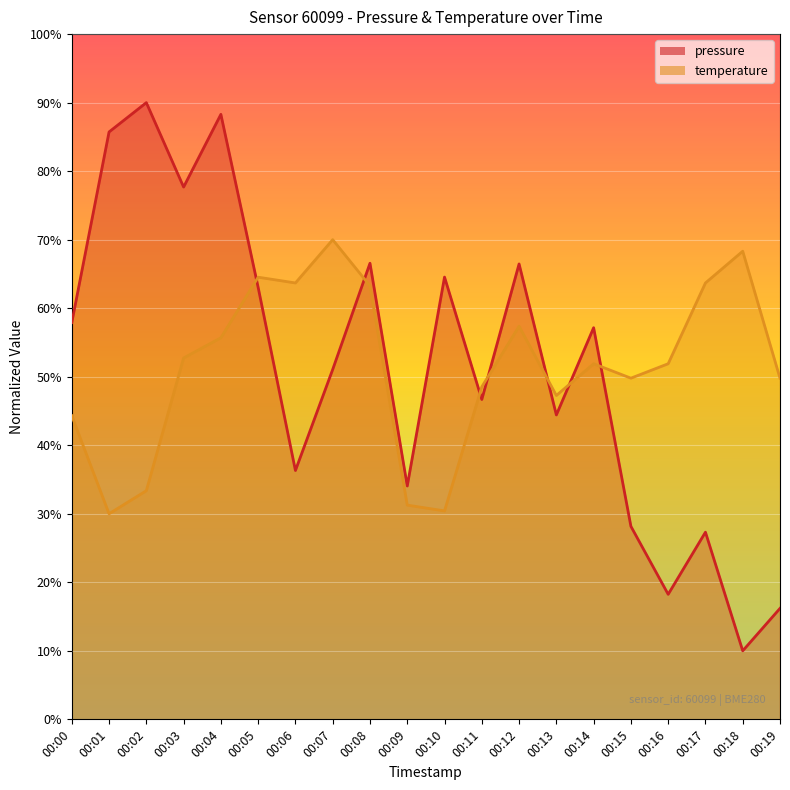

True or false: temperature has more than 2 points higher than both neighbors.

True